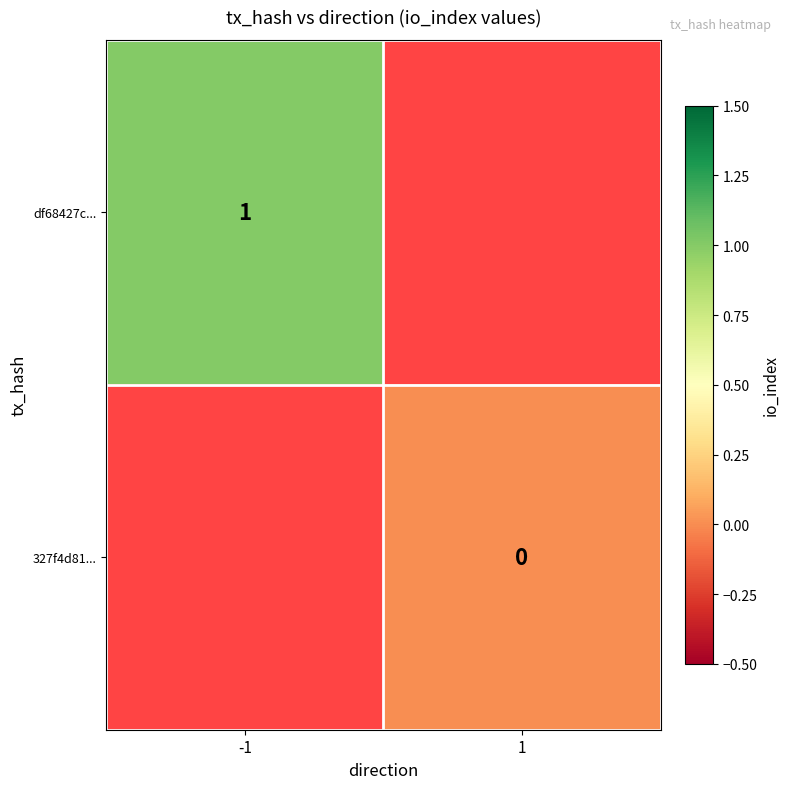

The value of df68427c... at -1 is 1. True or false?

True